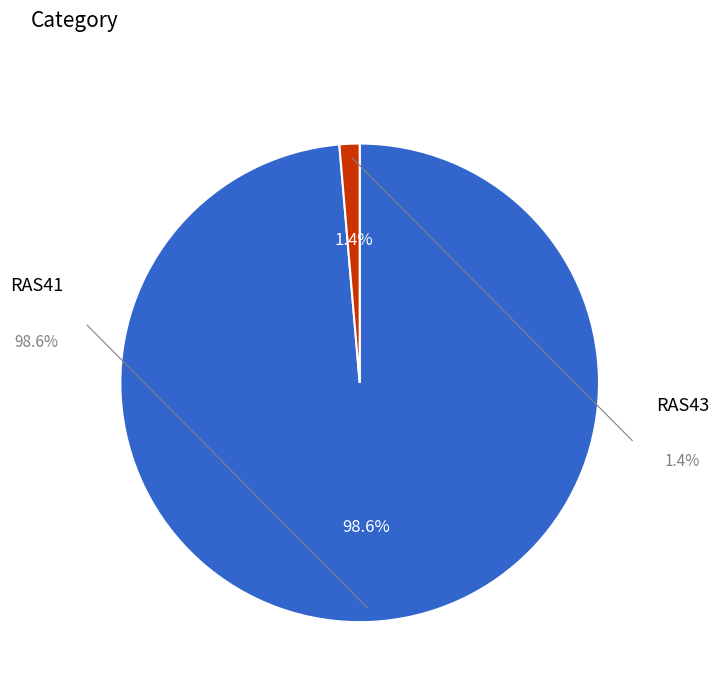

How many segments does this pie chart have?

2